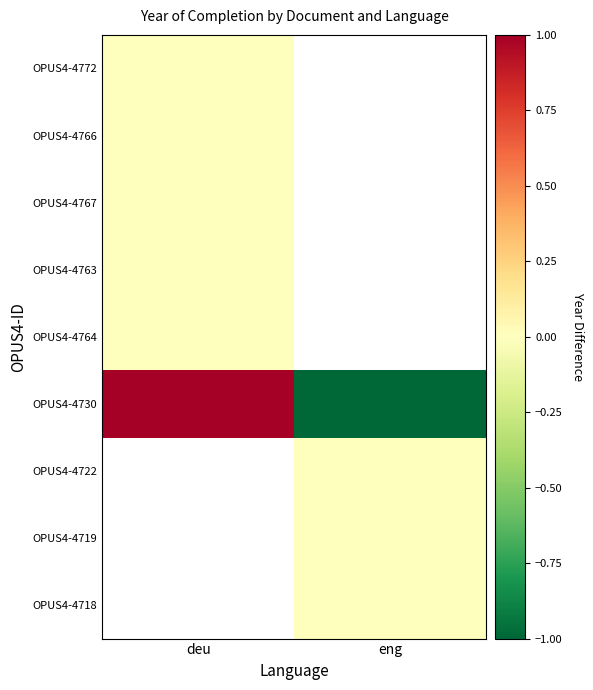

How many distinct data groups are displayed?

9